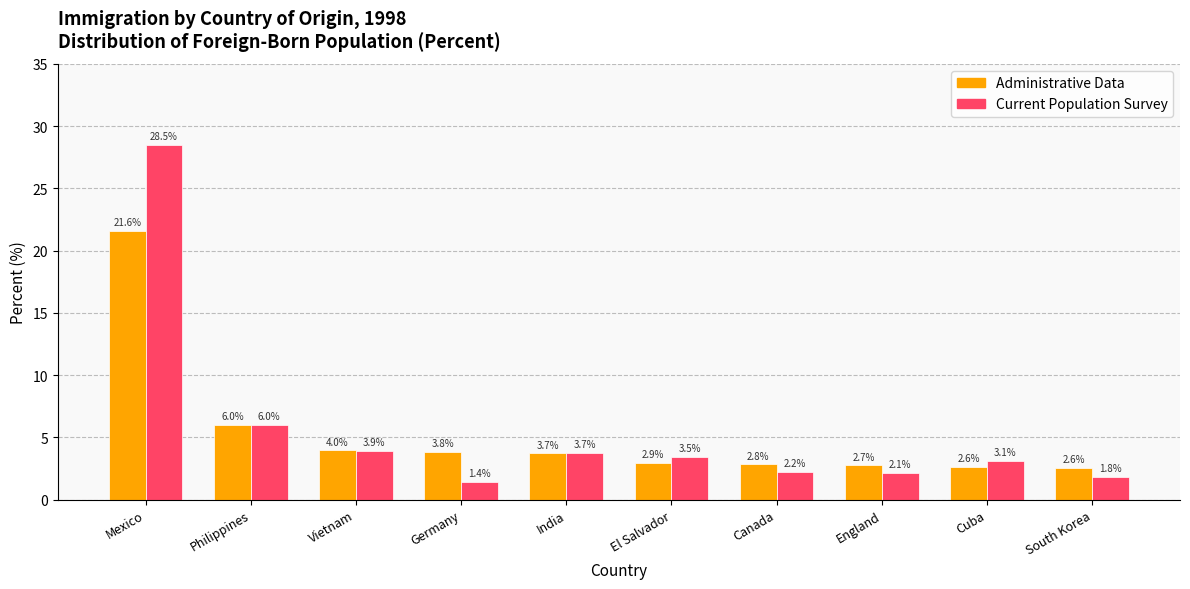

What position from the left is Canada?

7